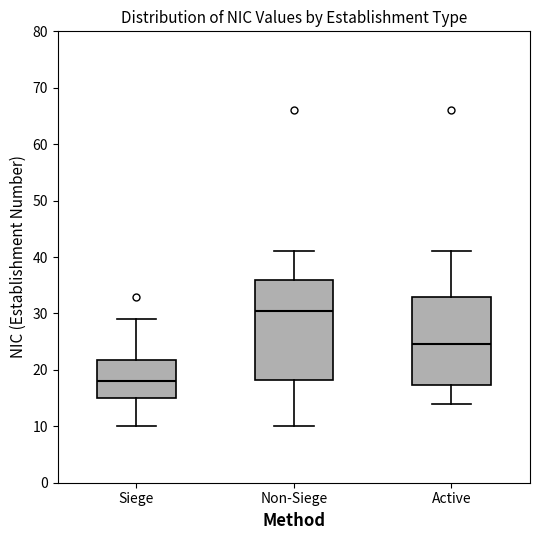

Reading left to right, read every box against the y-axis: the position of its median line, the range the box covers, and the ends of its whiskers. The values are not printed on the chart, so give them approximately, as read against the axis.

Siege: median 18, box 15 to 22, whiskers 10 to 29
Non-Siege: median 31, box 18 to 36, whiskers 10 to 41
Active: median 25, box 17 to 33, whiskers 14 to 41